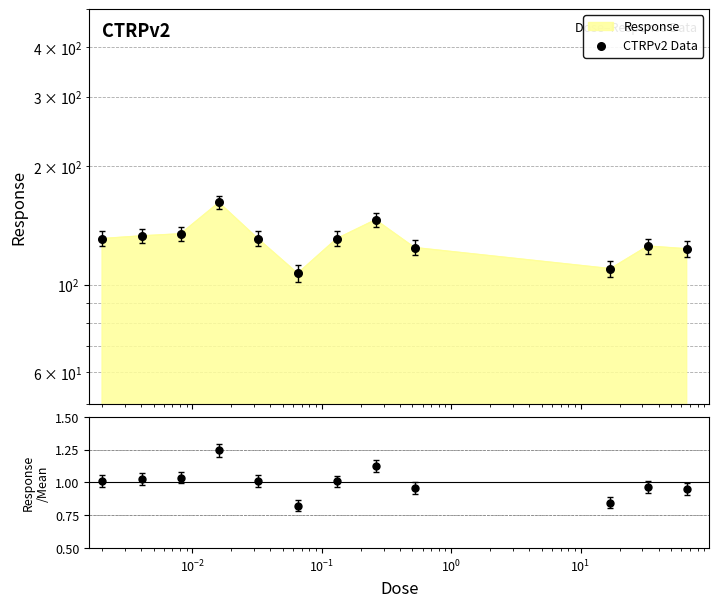

Is the value of Response/Mean at $\mathdefault{10^{-3}}$ greater than the value of CTRPv2 Data at $\mathdefault{10^{-4}}$?

No